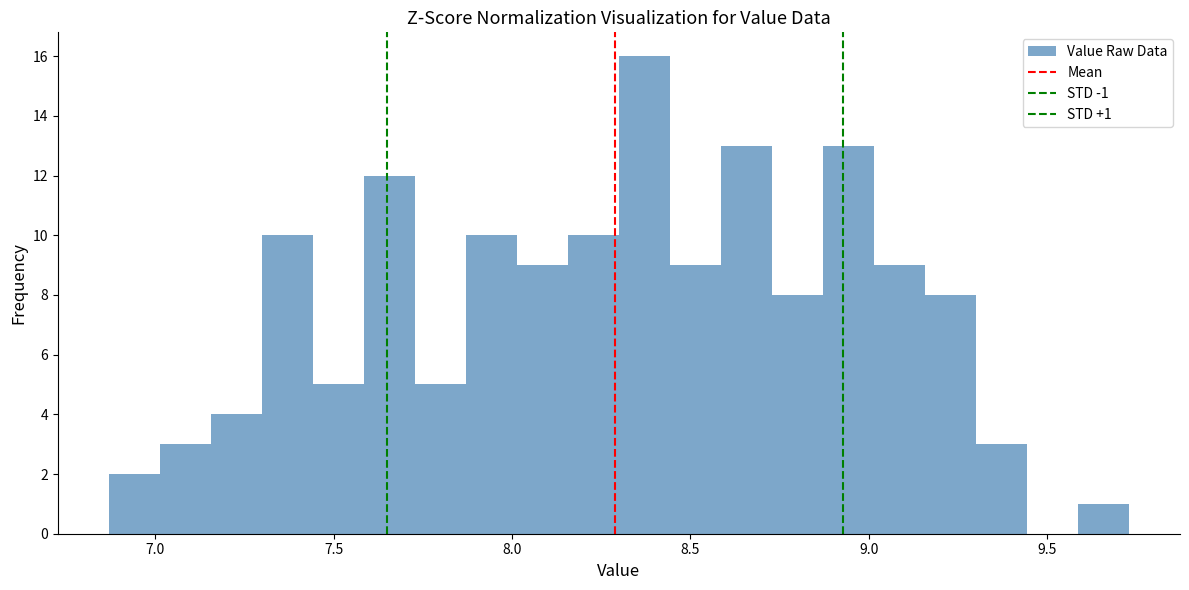

Read against the x-axis, roughly where is the centre of the tallest bar?

8.35